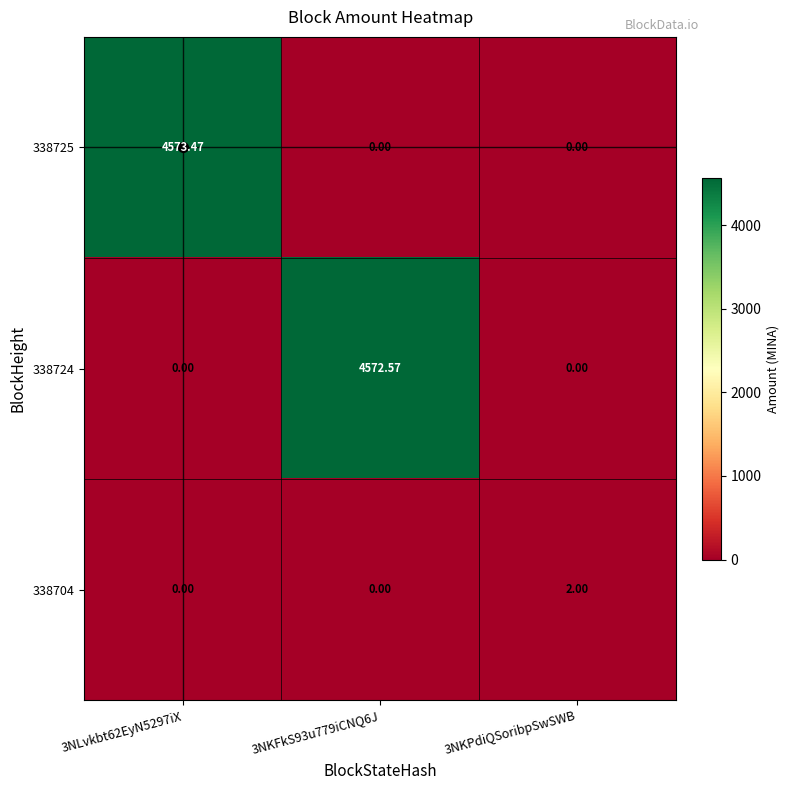

At how many categories does at least one series exceed 1415?

2